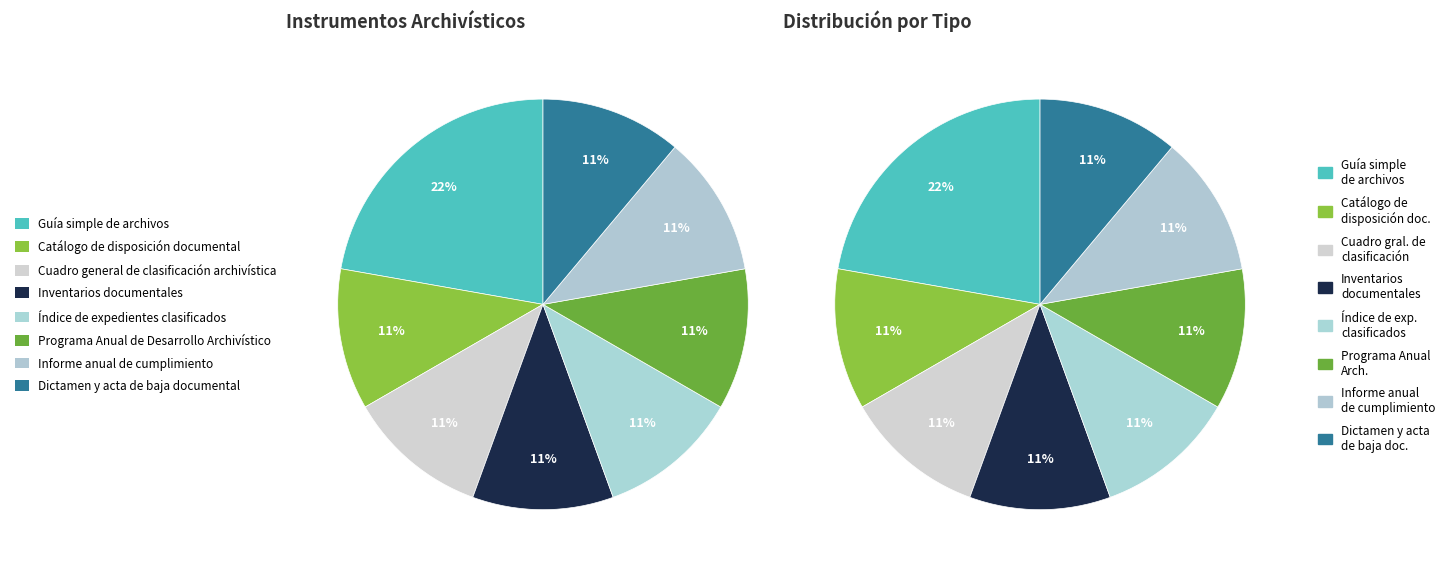

Which slice is the smallest?

Catálogo de disposición documental